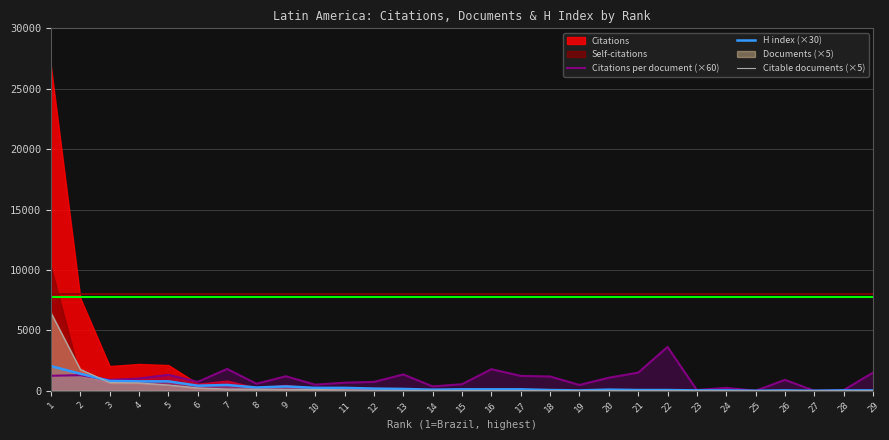

What is the maximum value for Citable documents (×5)?

6430.0